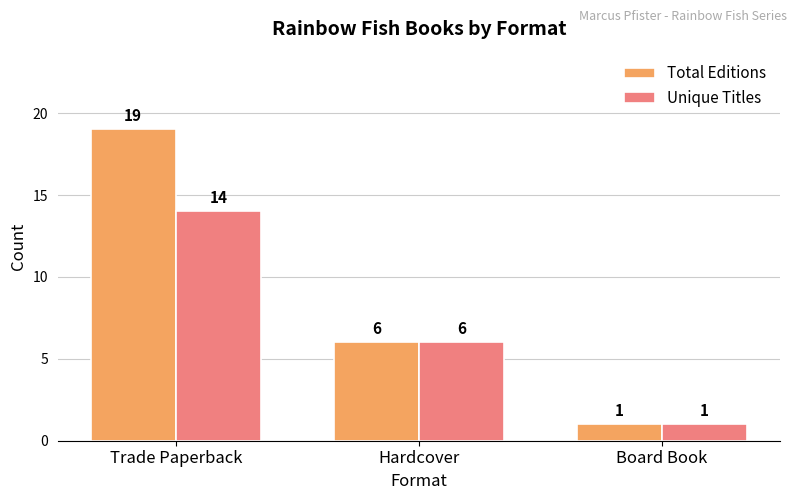

How many data points does each series have?

3